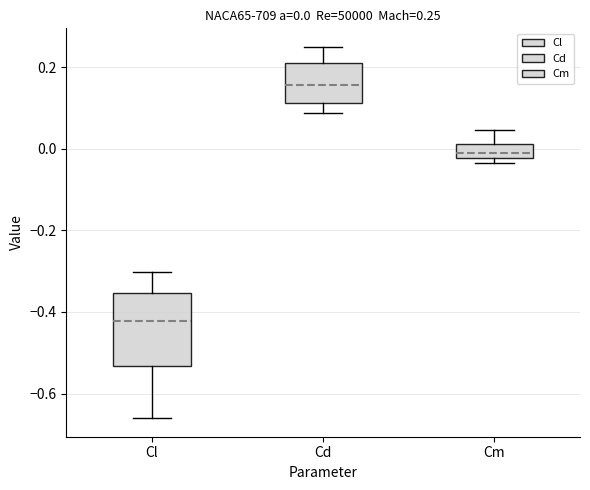

Which box has the lowest median line?

Cl